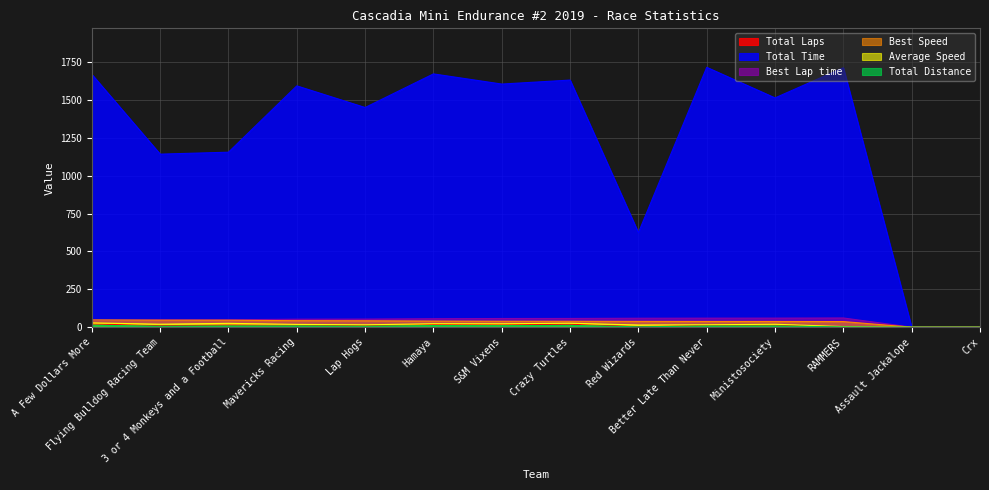

Between 3 or 4 Monkeys and a Football and Assault Jackalope, which series saw the biggest shift?

Total Time